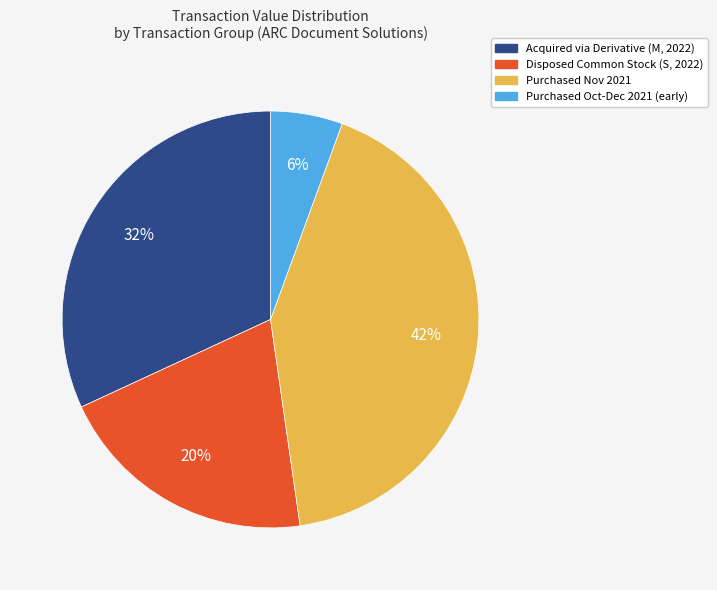

Between Purchased Nov 2021 and Disposed Common Stock (S, 2022), which is larger?

Purchased Nov 2021